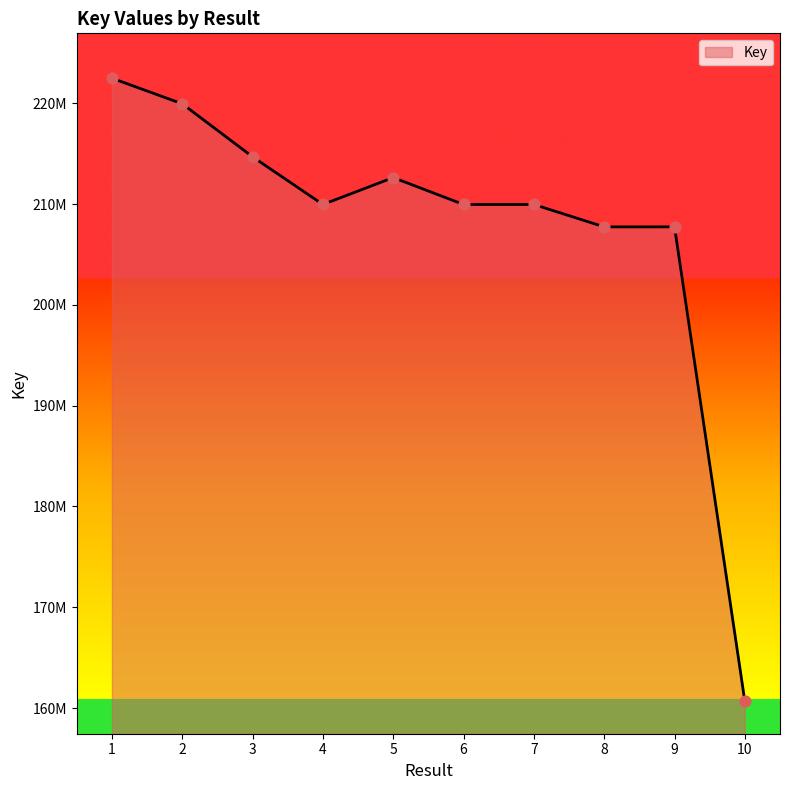

Between 7 and 6, which is larger?

7